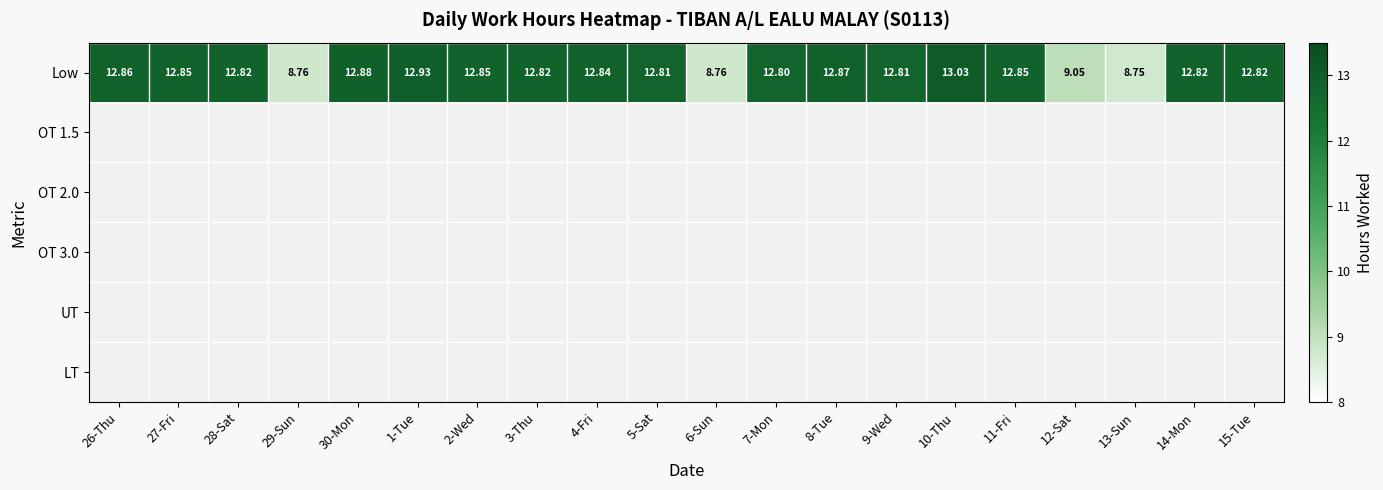

Is the value of OT 3.0 at 30-Mon greater than the value of Low at 30-Mon?

No